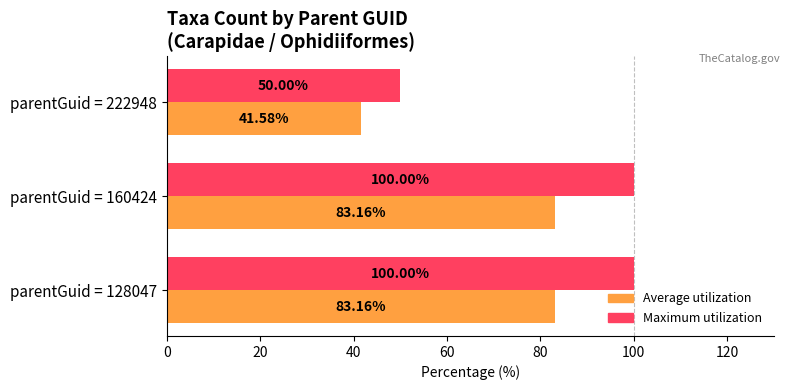

Is the value of Average utilization at parentGuid = 160424 greater than the value of Maximum utilization at parentGuid = 222948?

Yes